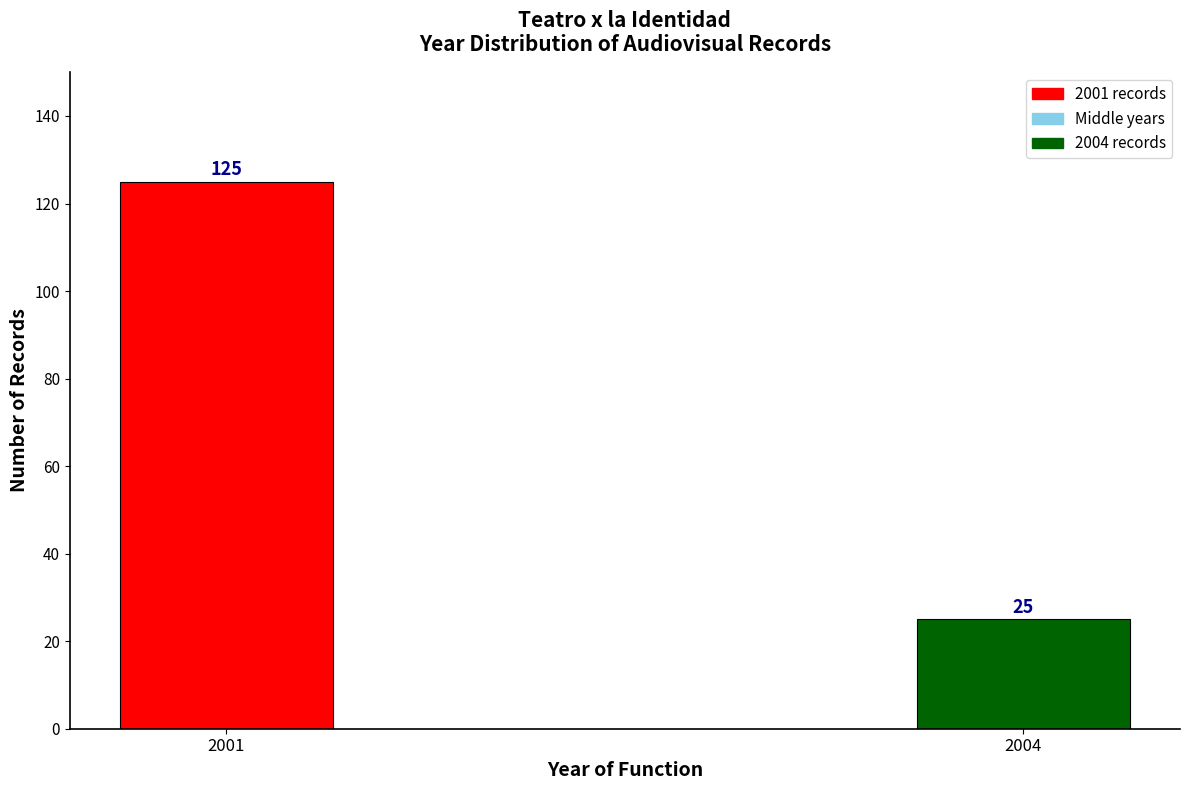

Reading left to right, list all the values displayed in this chart.

125	25